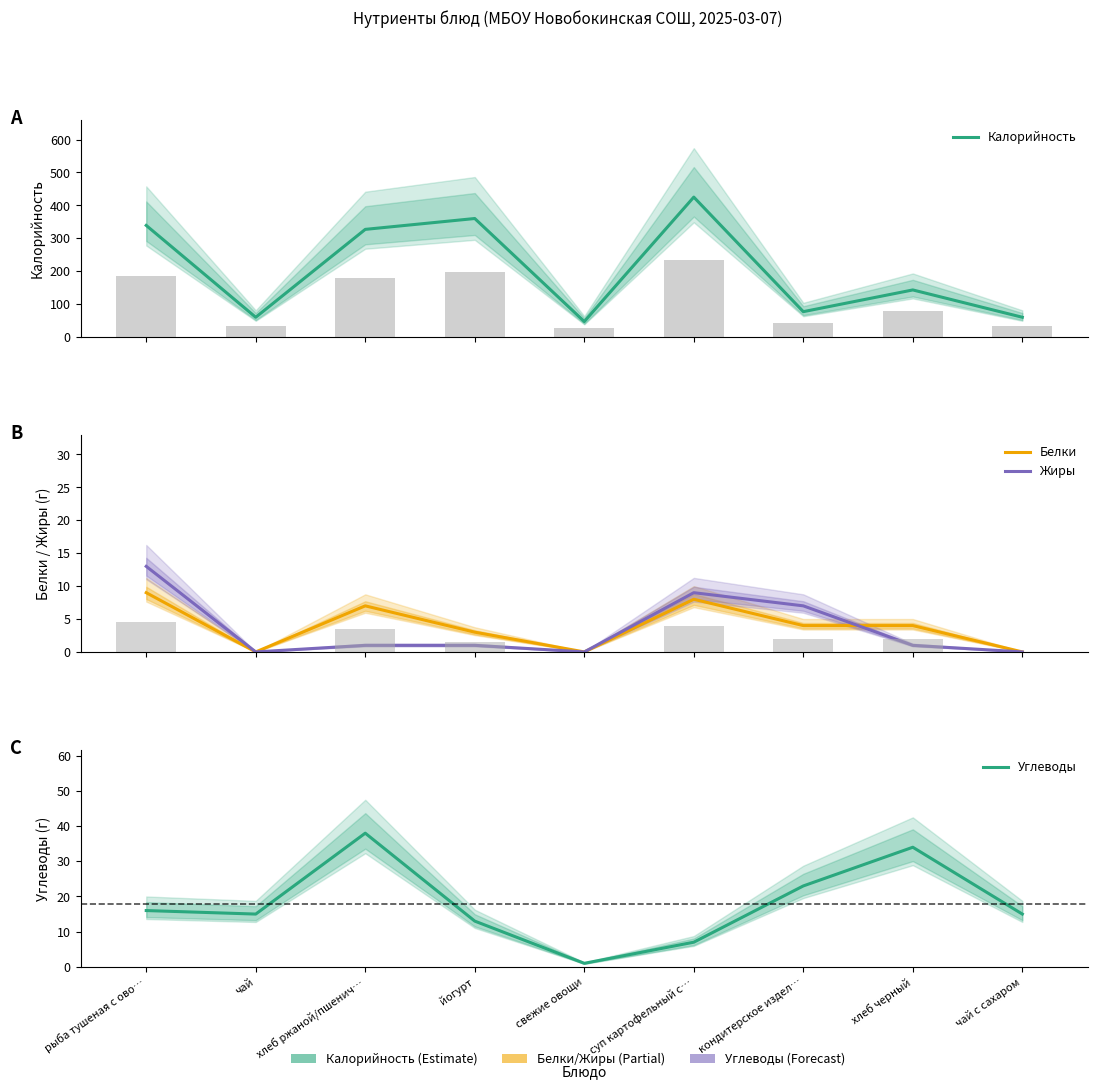

Reading right to left, what are all the values shown in this chart?

Калорийность: 60	143	77	425	47	360	327	60	339
Белки: 0	4	4	8	0	3	7	0	9
Жиры: 0	1	7	9	0	1	1	0	13
Углеводы: 15	34	23	7	1	13	38	15	16